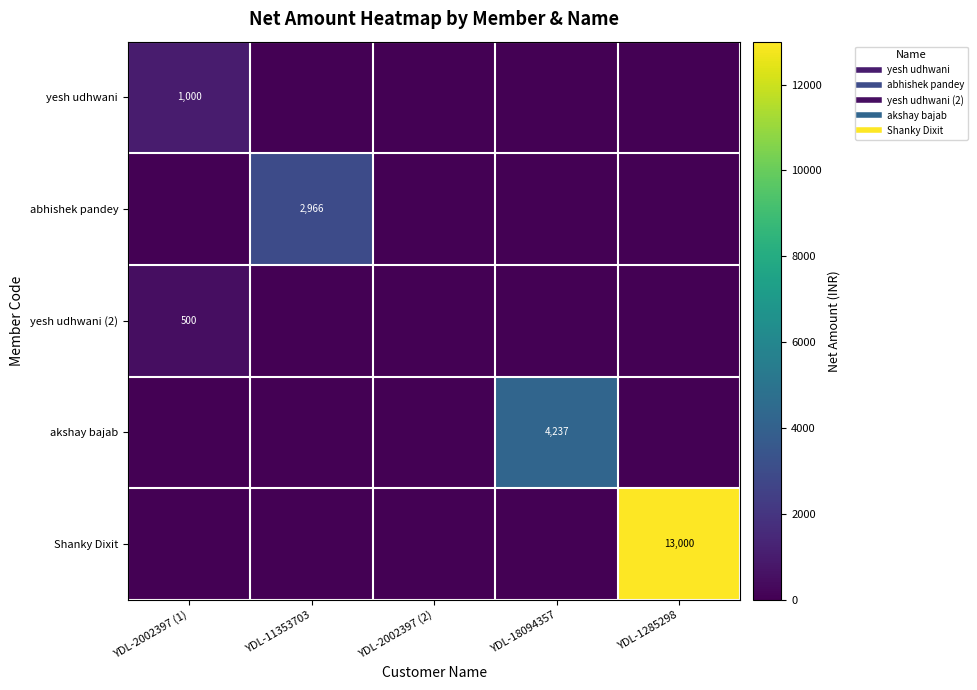

What is the maximum value shown in the chart?

13000.0